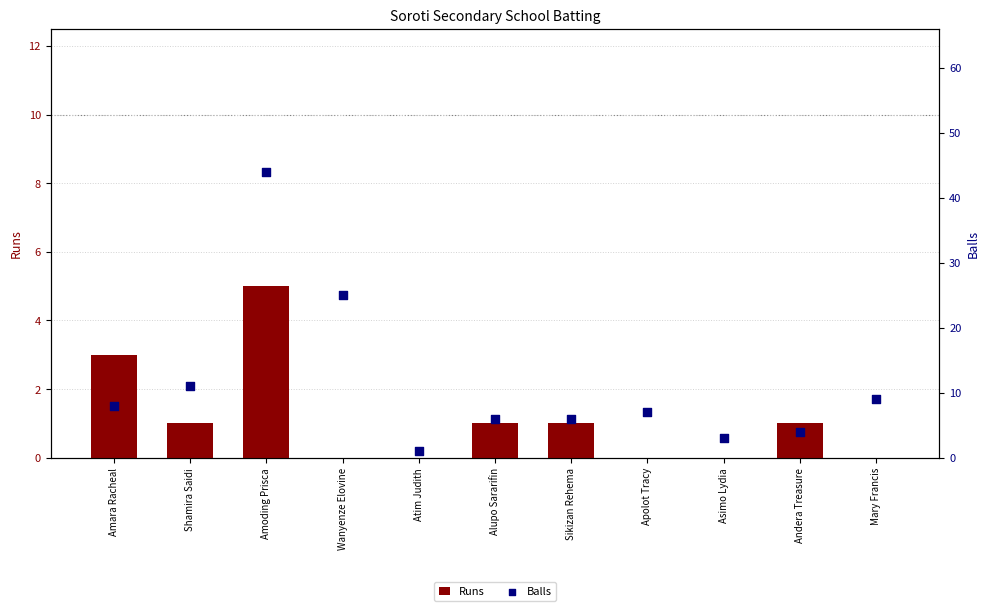

What are all the series names shown in the legend?

Runs, Balls